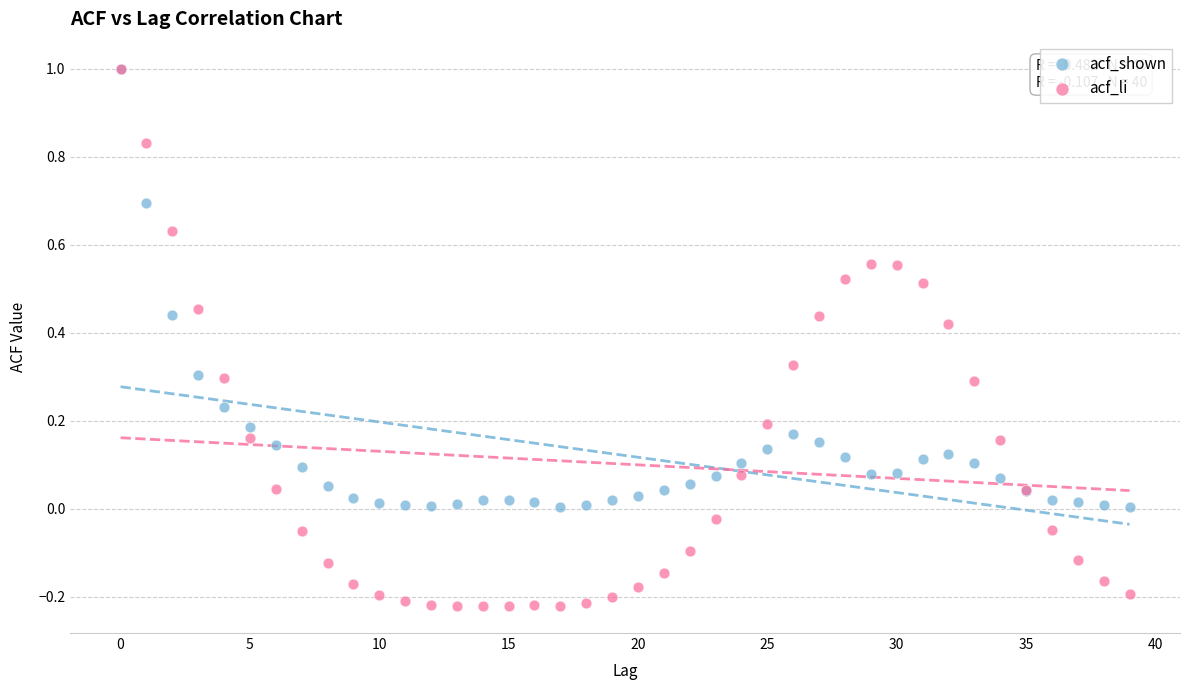

What are all the series names shown in the legend?

acf_shown, acf_li